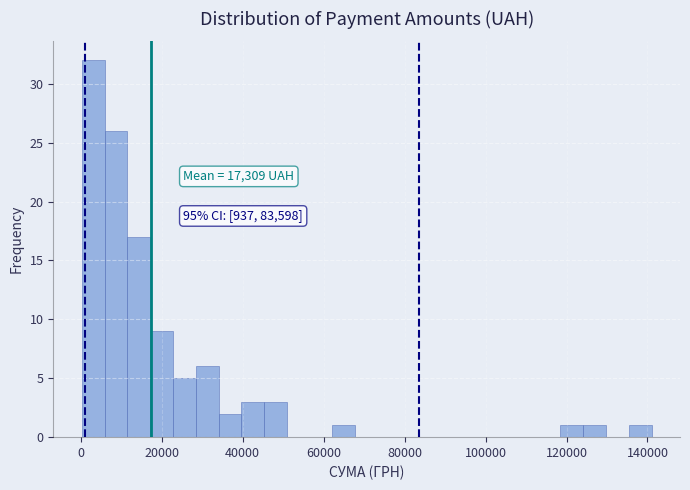

Around what value on the x-axis is the tallest bar? Give the approximate position of its centre, as read against the axis.

4000